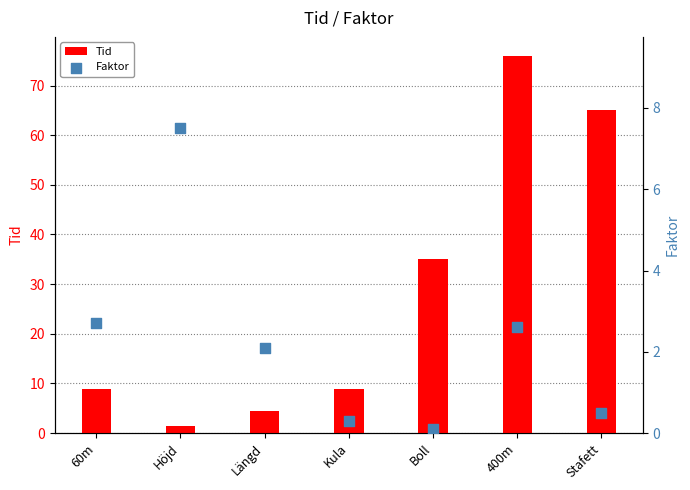

Which series contains the highest Y value?

Tid